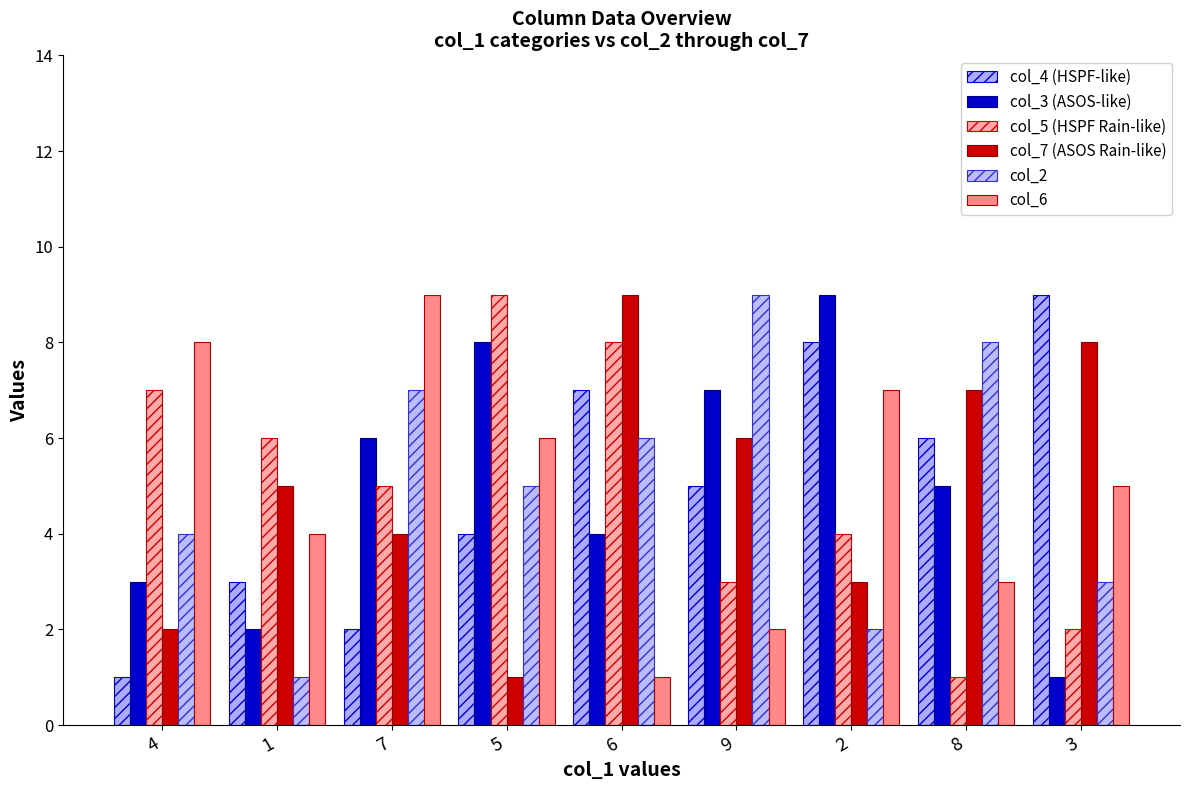

What is the average value of the col_5 (HSPF Rain-like) series?

5